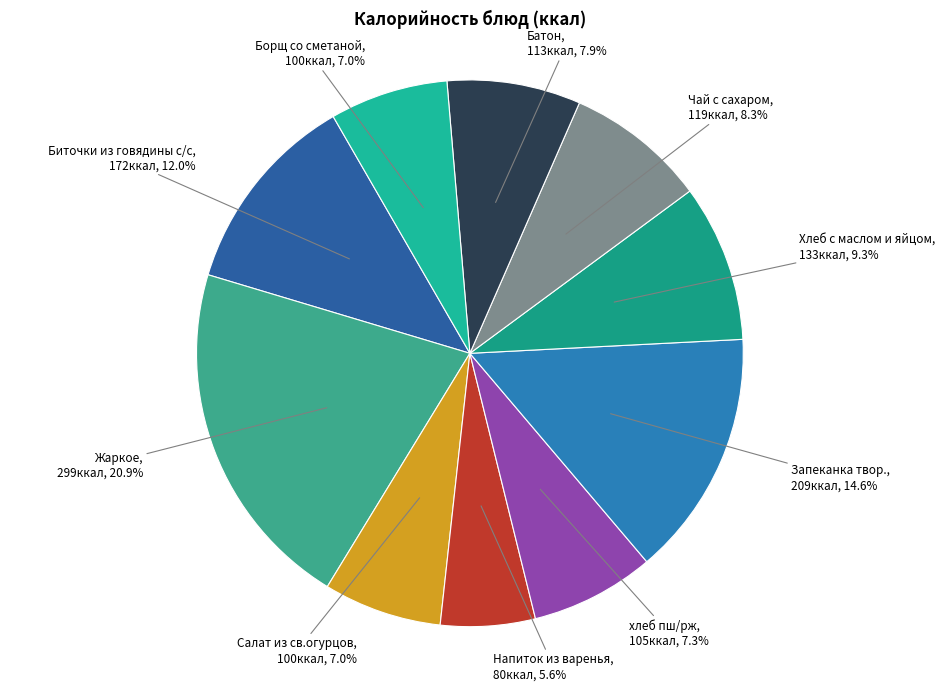

What portion of the pie excludes Напиток из варенья?

94.4%